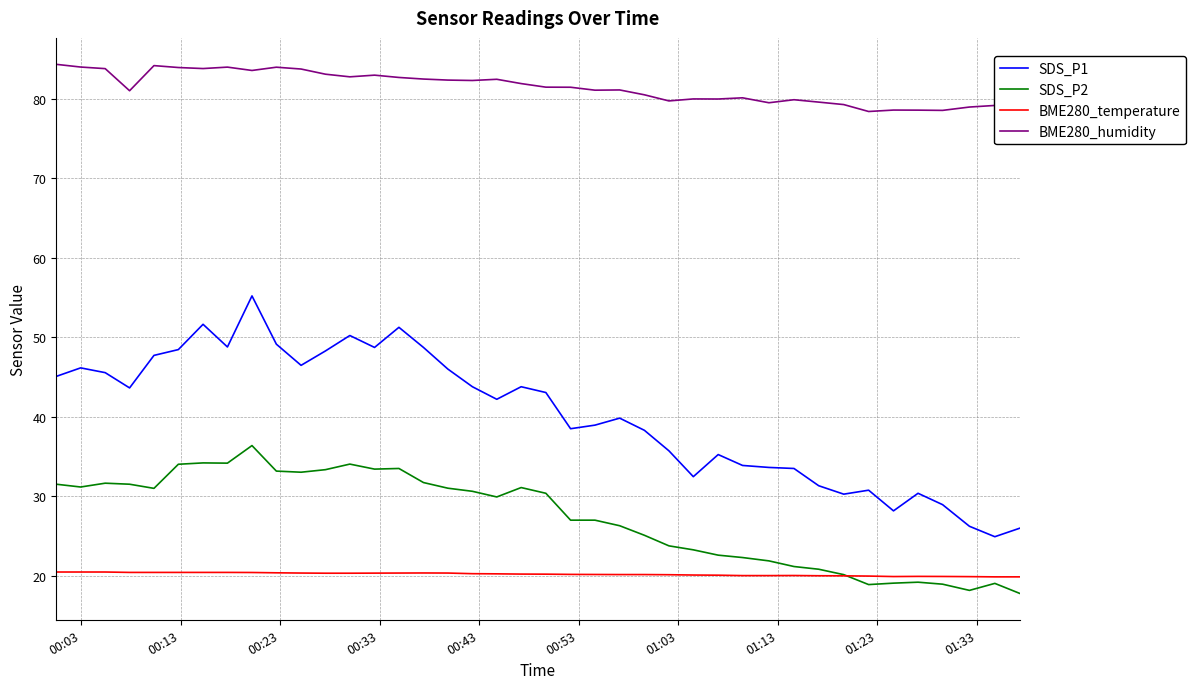

What is the maximum value for SDS_P2?

36.4